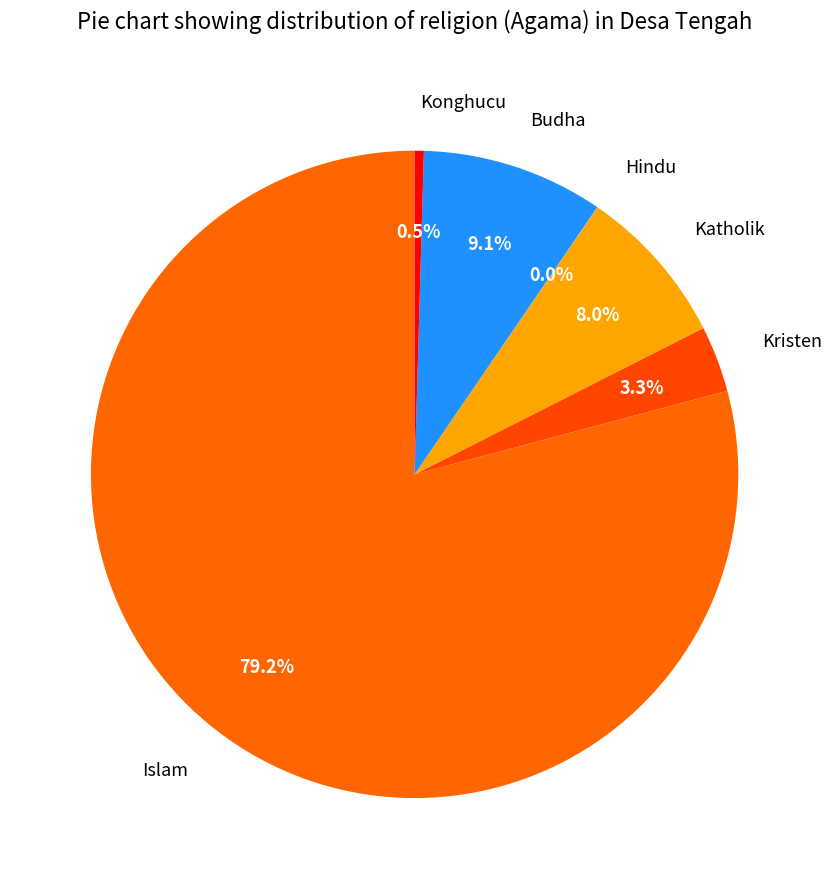

Does Islam account for over 50% of the chart?

Yes